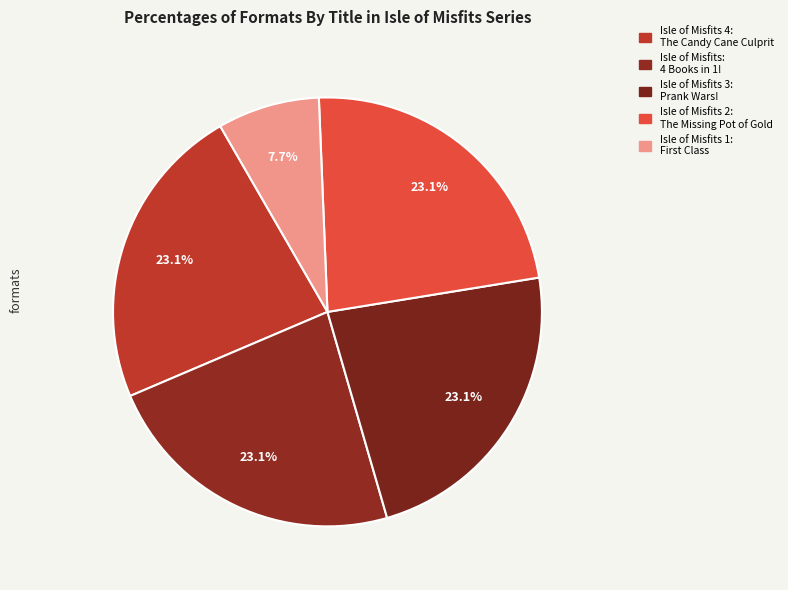

To the nearest percent, what is the difference between the largest and smallest slice percentages?

15%